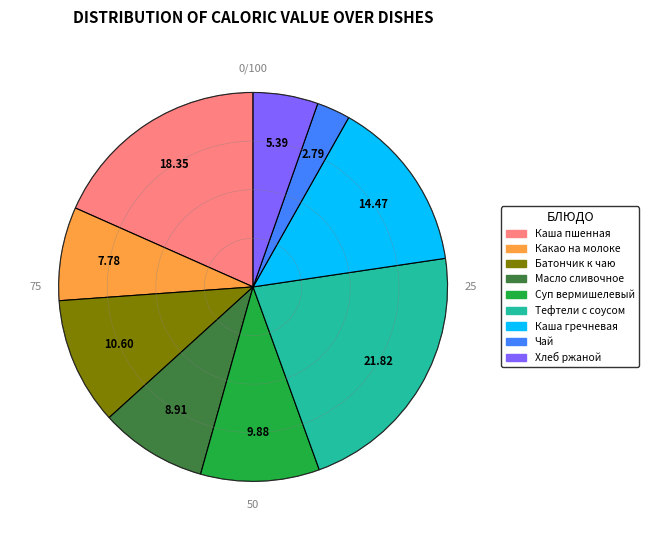

Which category has the smallest portion of the pie?

Чай